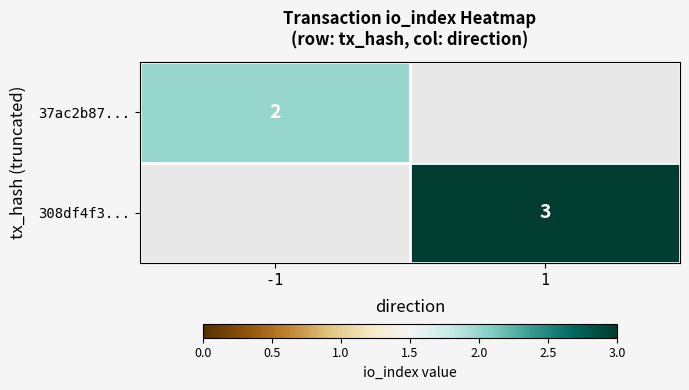

True or false: 37ac2b87... has a value of 1.2 at -1.

False